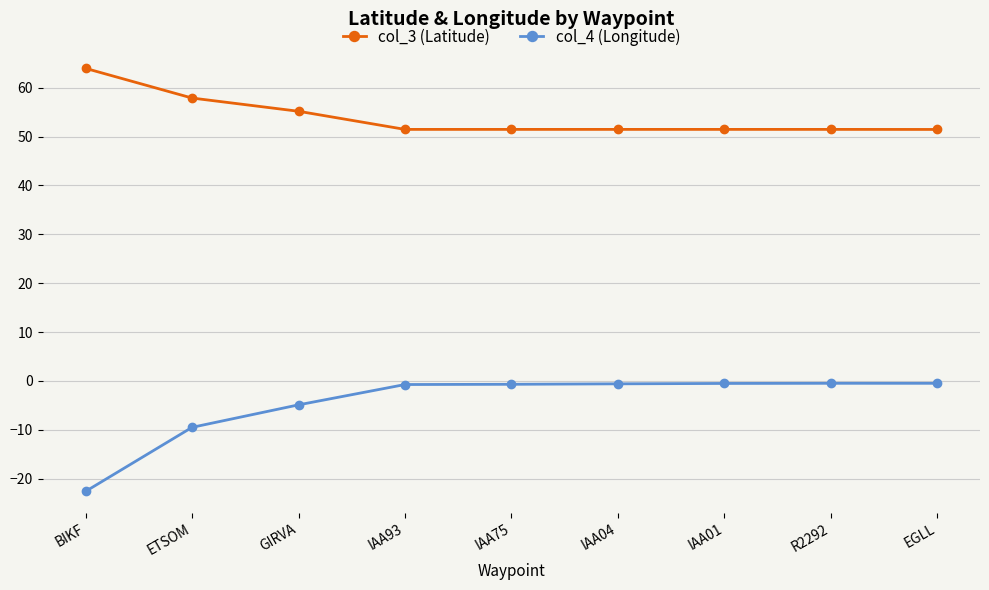

The col_4 (Longitude) series shows -0.6 at IAA04. True or false?

True